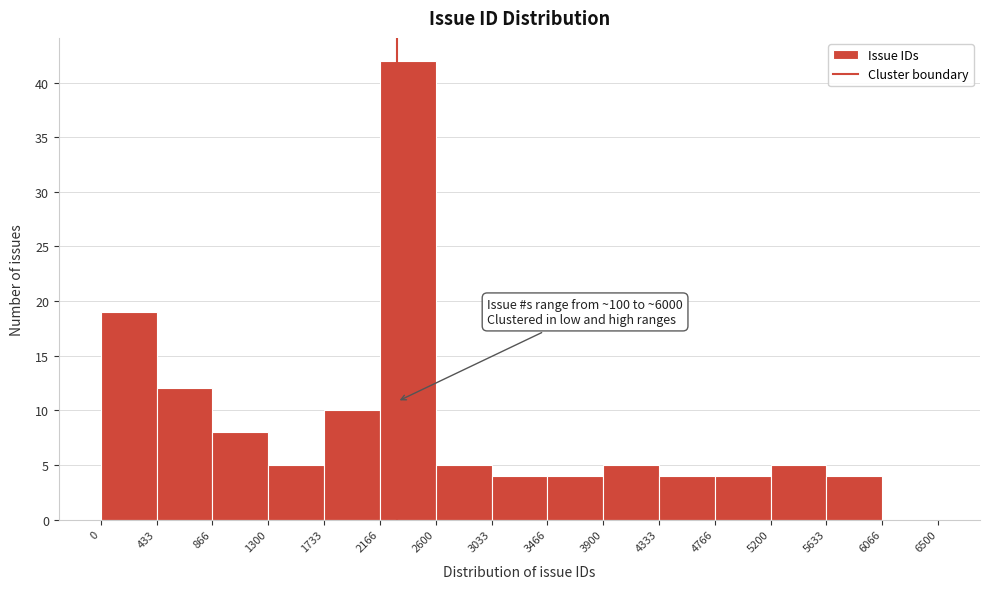

Over which range of the x-axis is the bar tallest?

2166 to 2600